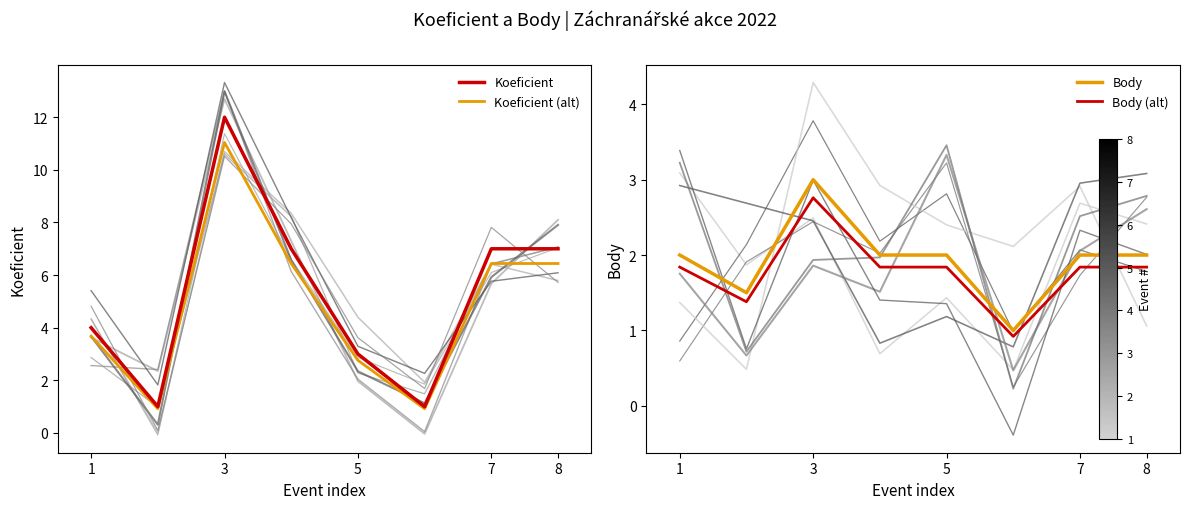

The Koeficient series shows 4.0 at 1. True or false?

True